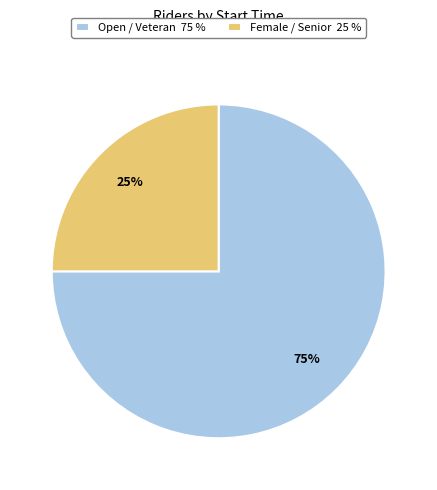

What percentage is the Open / Veteran 75 % slice, to the nearest percent?

75%